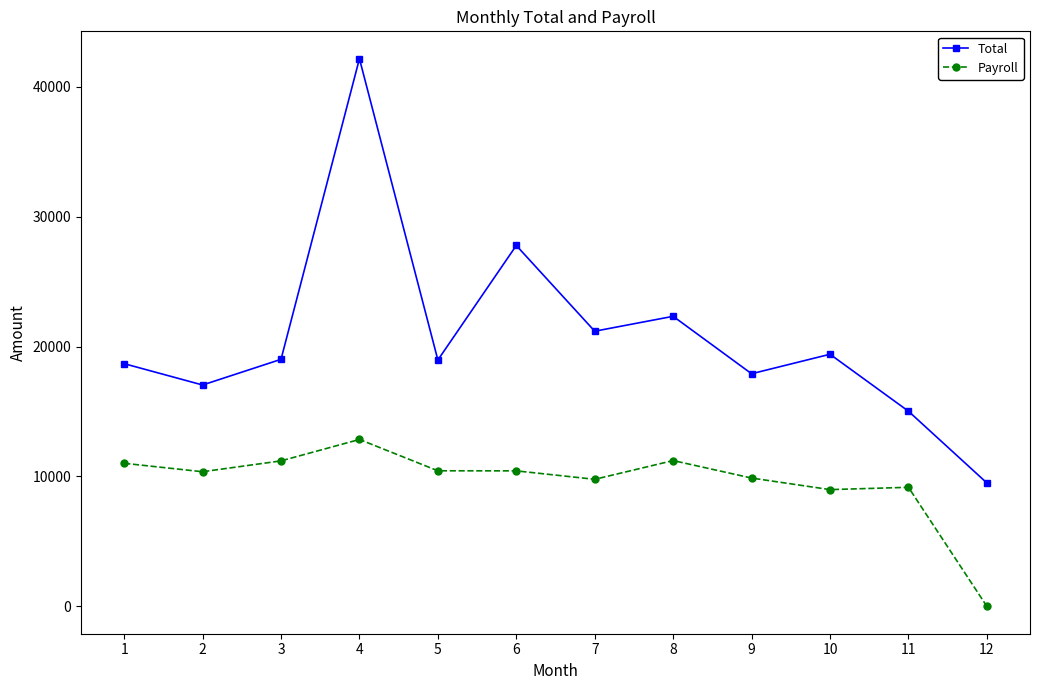

What is the value of the Total point at the 1st from the left?

18681